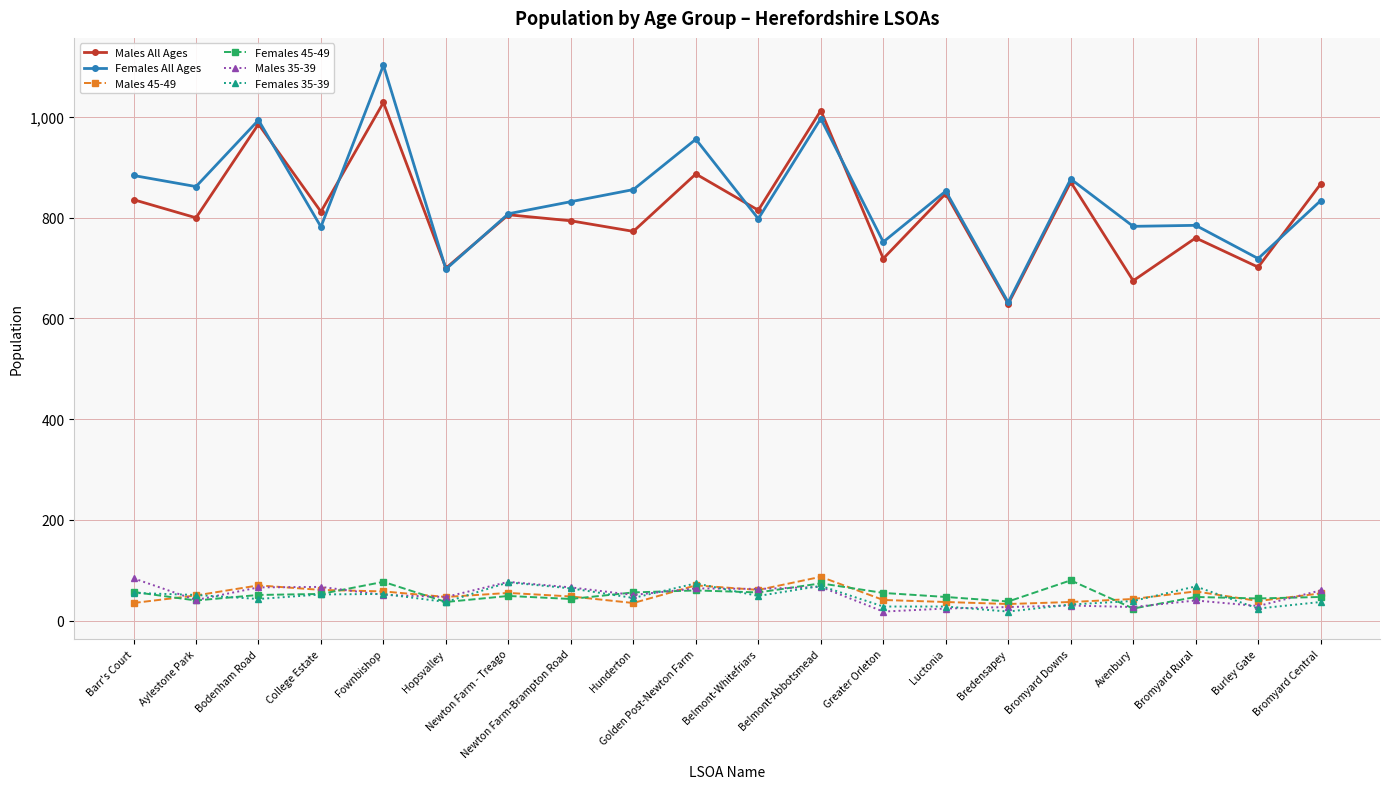

True or false: Females All Ages and Males 35-39 intersect in this chart.

False